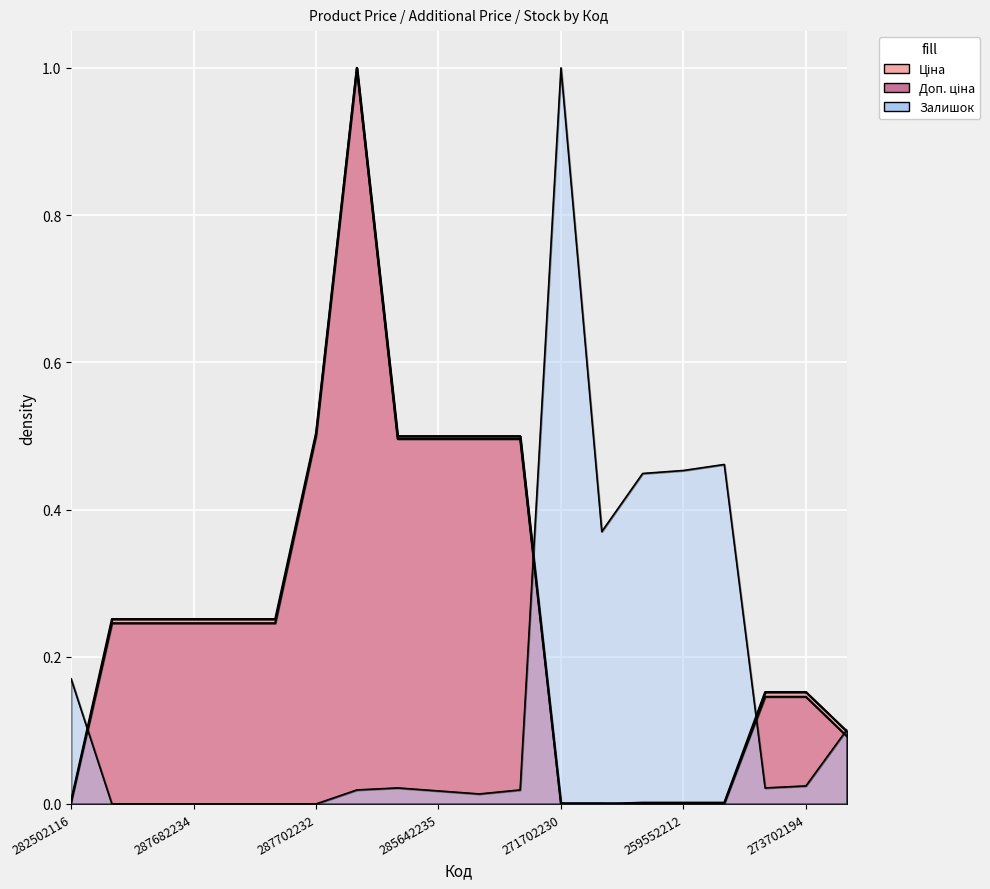

What is the difference between the Доп. ціна values at 285642234 and 287682234?

0.3